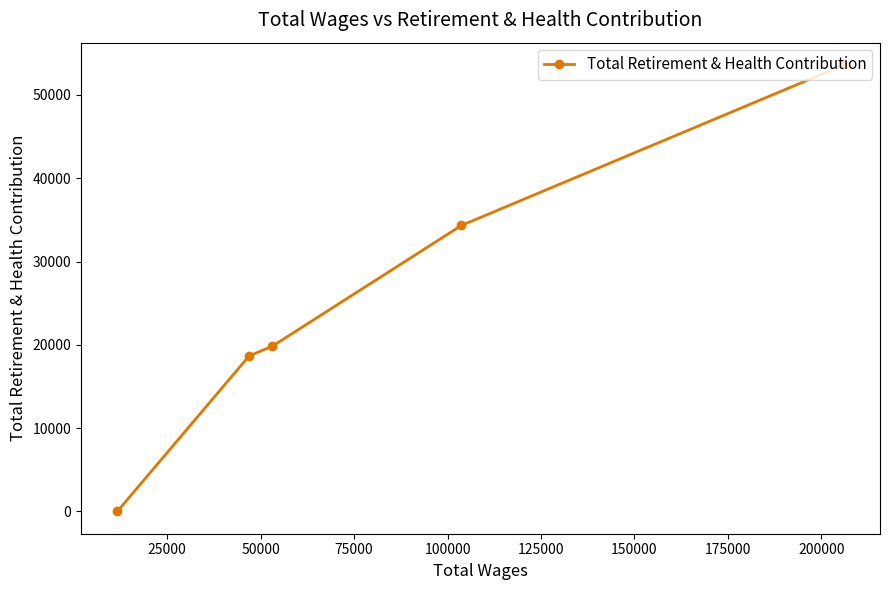

What is the difference between the maximum and second lowest values?

34920